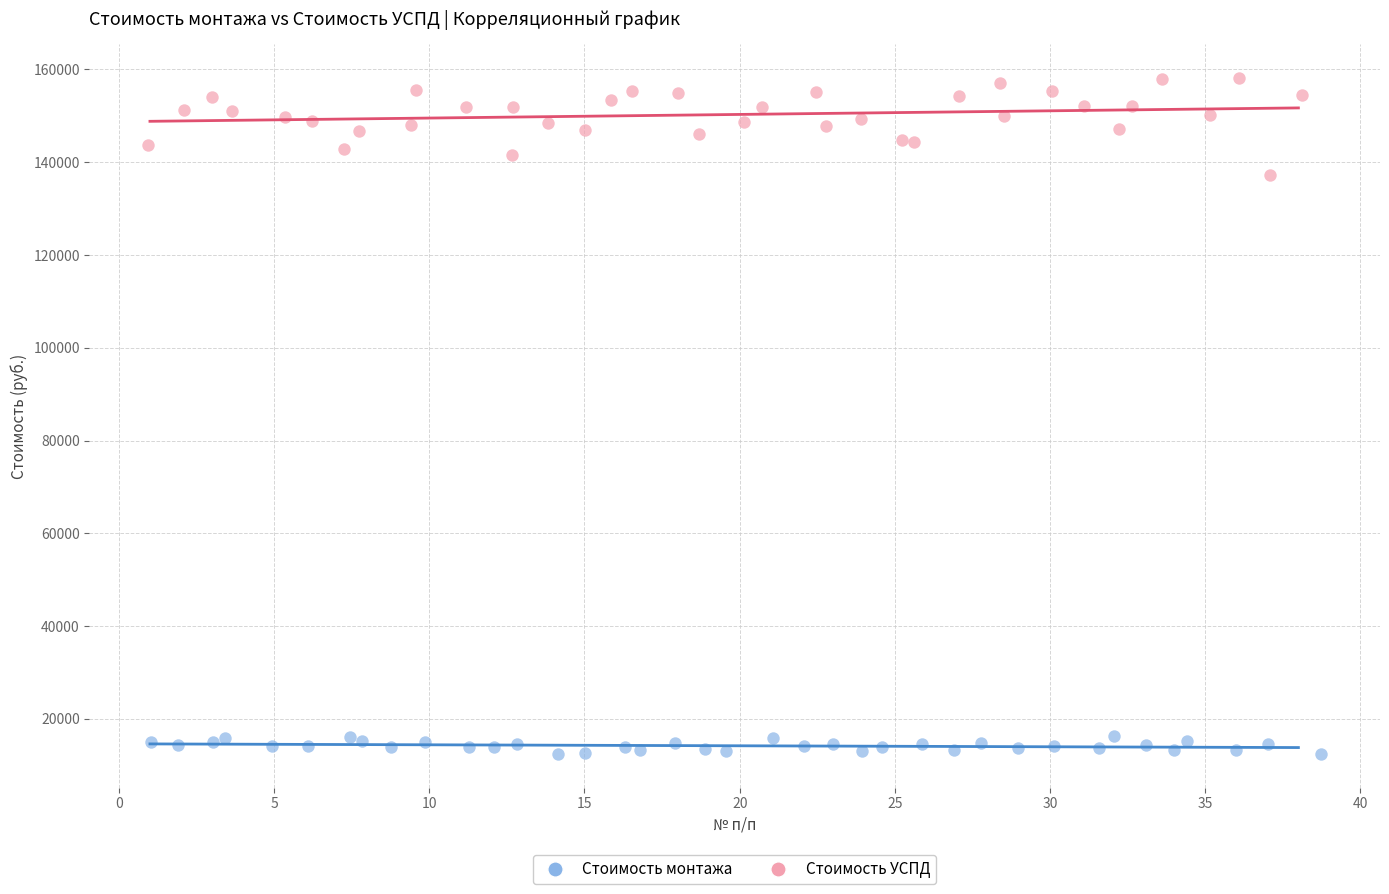

Which series reaches the minimum Y coordinate?

Стоимость монтажа